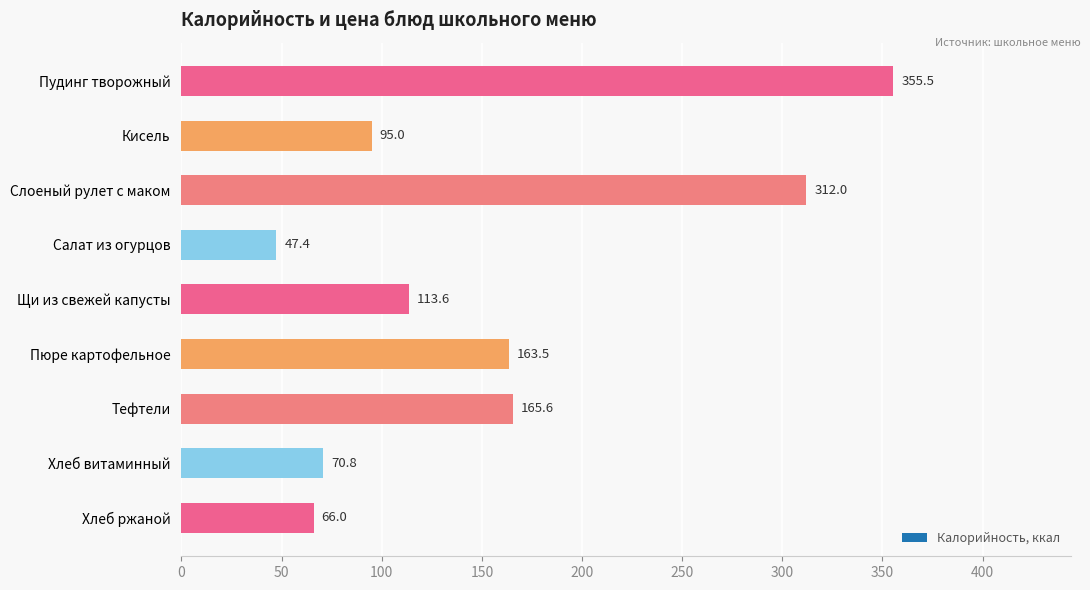

Reading top to bottom, list all the values displayed in this chart.

355.5	95.0	312.0	47.4	113.6	163.5	165.6	70.8	66.0